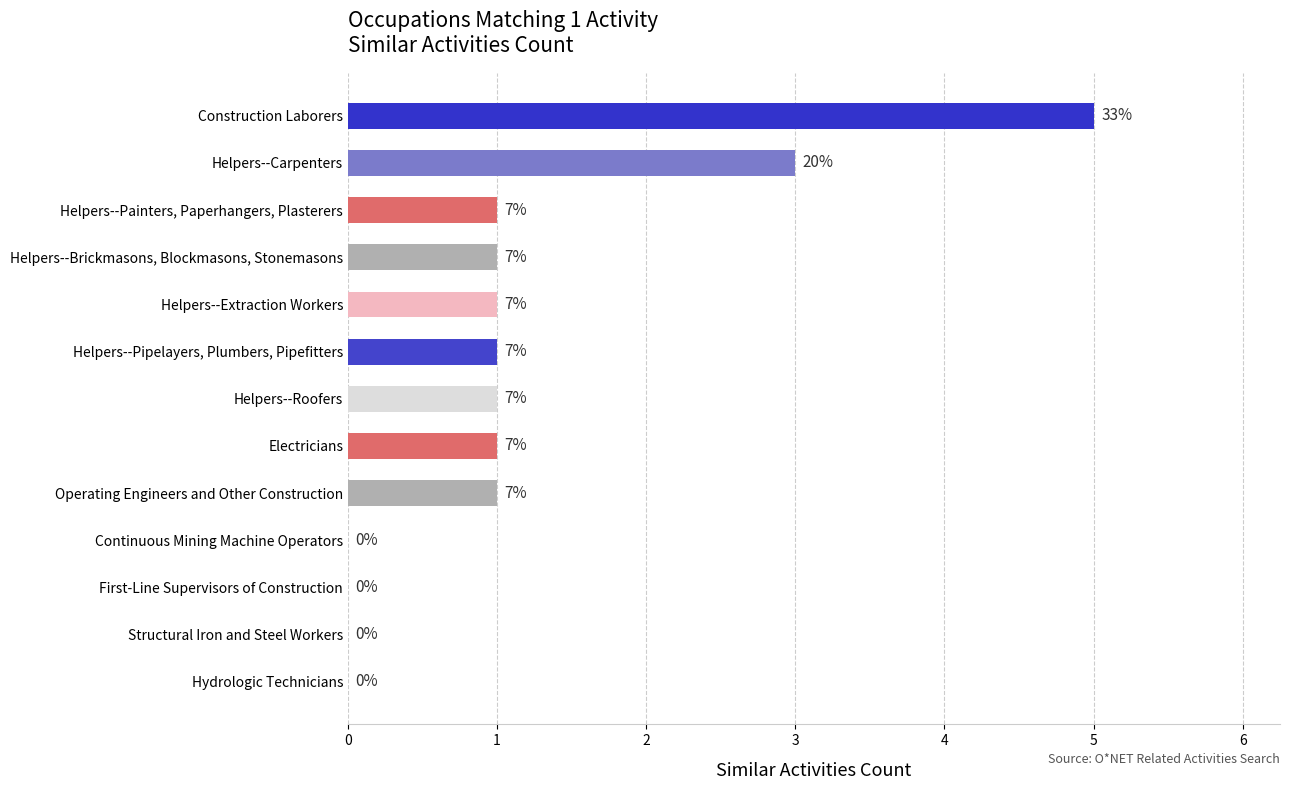

How many positive values are there?

9